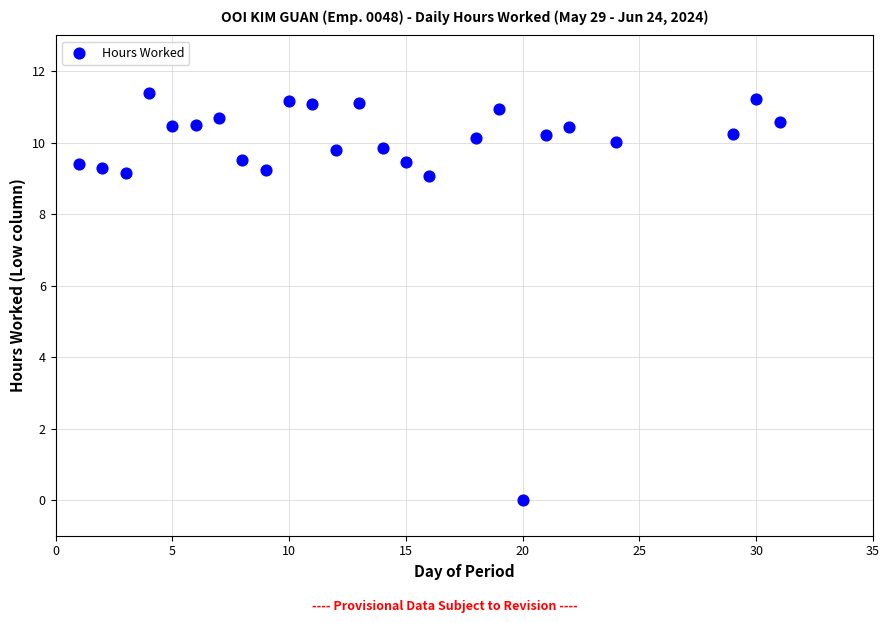

What is the range of X values (max minus min)?

30.0